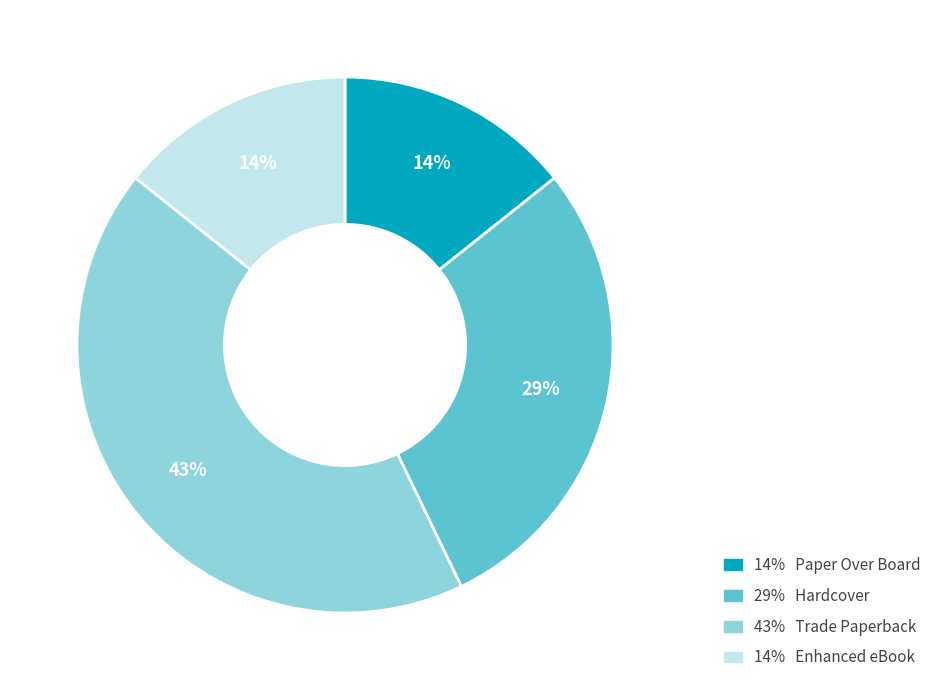

To the nearest percent, what is the difference between the largest and smallest slice percentages?

29%